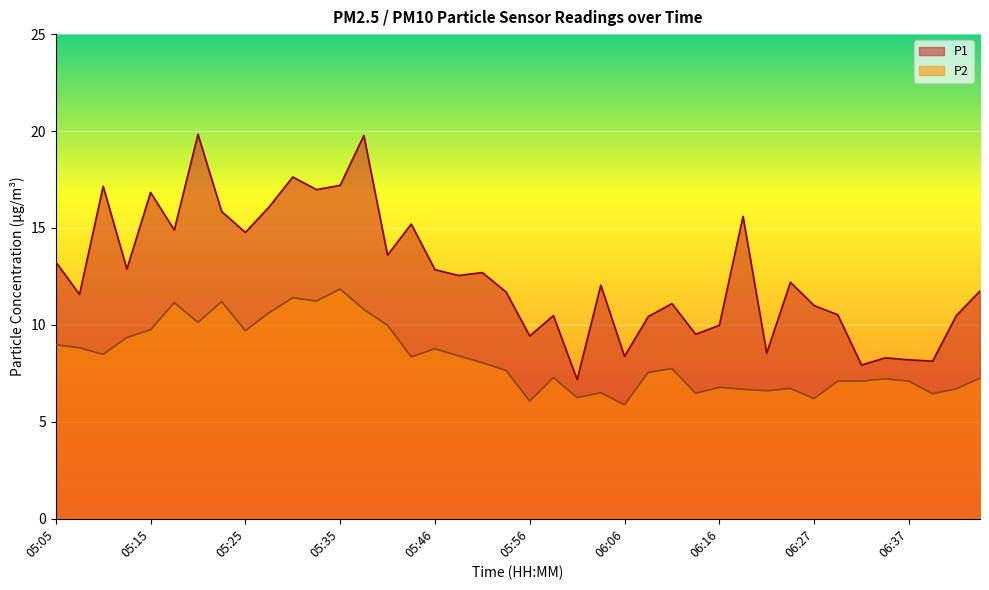

What is the difference between the second highest and minimum values in the P1 series?

12.6